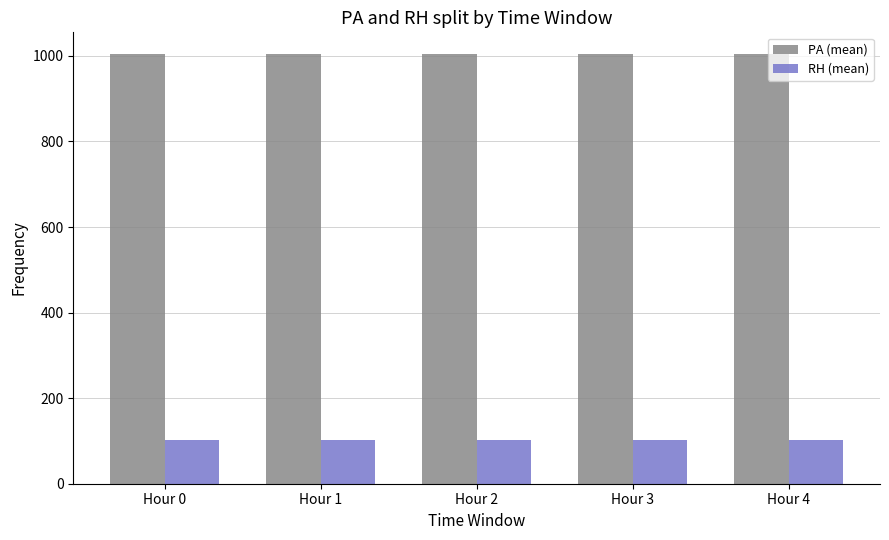

What is the greatest value displayed?

1004.8